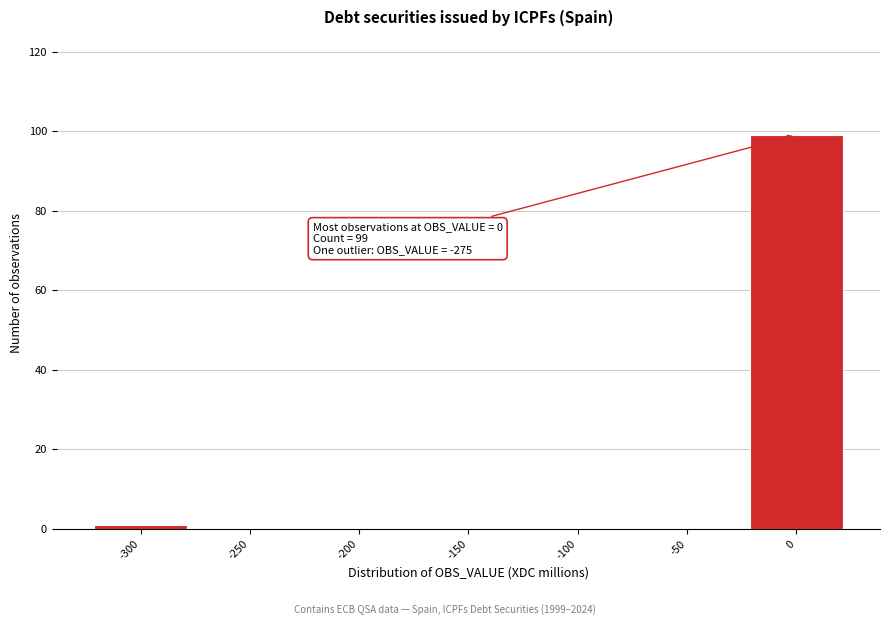

Reading right to left, list all the values displayed in this chart.

0=99	-50=0	-100=0	-150=0	-200=0	-250=0	-300=1